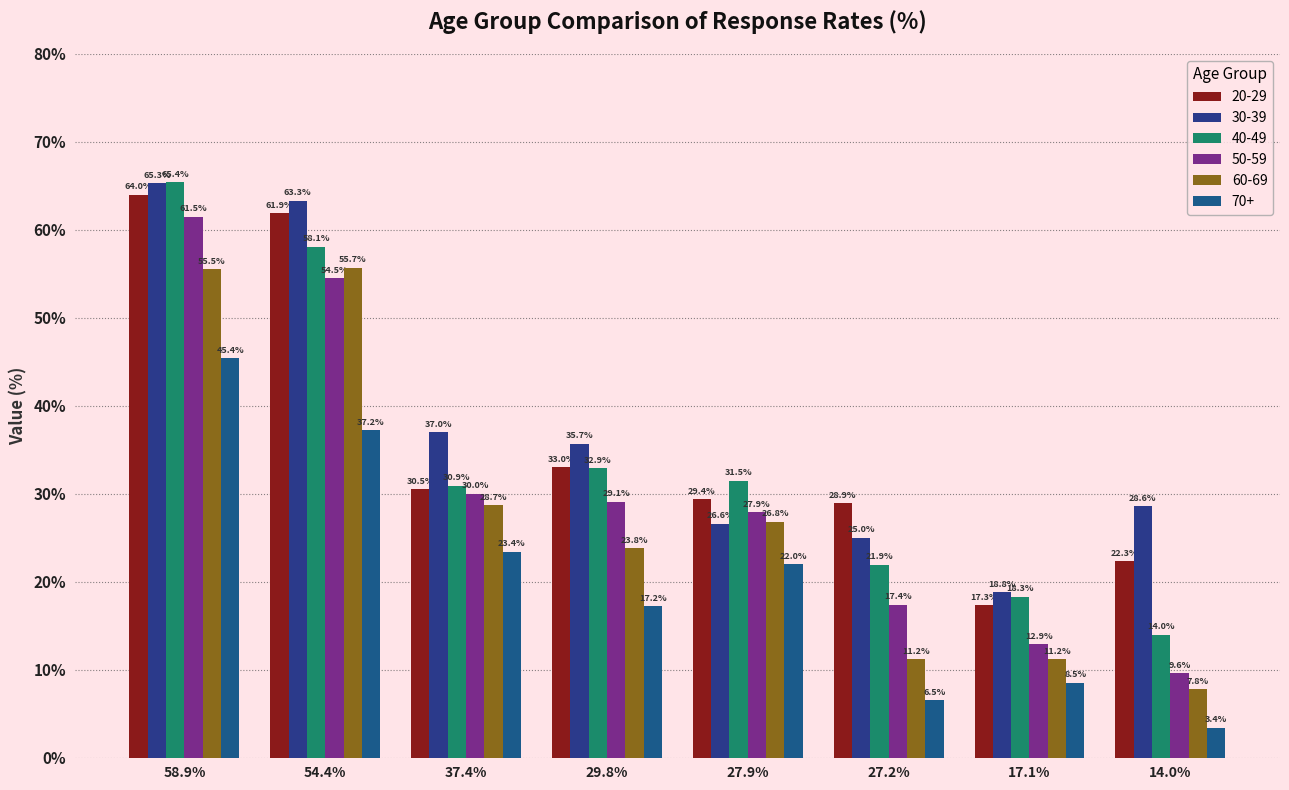

Reading left to right, what are all the values shown in this chart?

20-29: 58.9%=64.0	54.4%=61.9	37.4%=30.5	29.8%=33.0	27.9%=29.4	27.2%=28.9	17.1%=17.3	14.0%=22.3
30-39: 58.9%=65.3	54.4%=63.3	37.4%=37.0	29.8%=35.7	27.9%=26.6	27.2%=25.0	17.1%=18.8	14.0%=28.6
40-49: 58.9%=65.4	54.4%=58.1	37.4%=30.9	29.8%=32.9	27.9%=31.5	27.2%=21.9	17.1%=18.3	14.0%=14.0
50-59: 58.9%=61.5	54.4%=54.5	37.4%=30.0	29.8%=29.1	27.9%=27.9	27.2%=17.4	17.1%=12.9	14.0%=9.6
60-69: 58.9%=55.5	54.4%=55.7	37.4%=28.7	29.8%=23.8	27.9%=26.8	27.2%=11.2	17.1%=11.2	14.0%=7.8
70+: 58.9%=45.4	54.4%=37.2	37.4%=23.4	29.8%=17.2	27.9%=22.0	27.2%=6.5	17.1%=8.5	14.0%=3.4